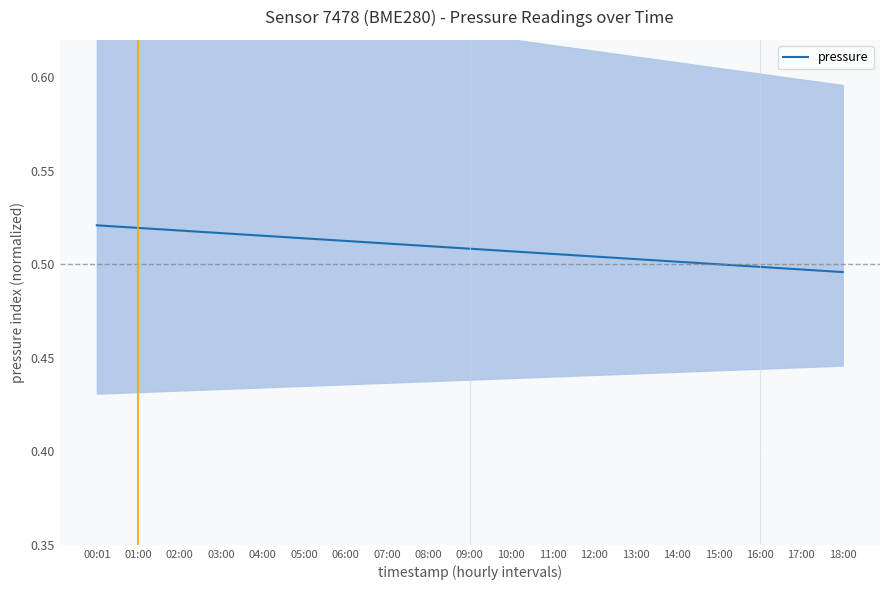

Which category has the highest value across all series?

00:01